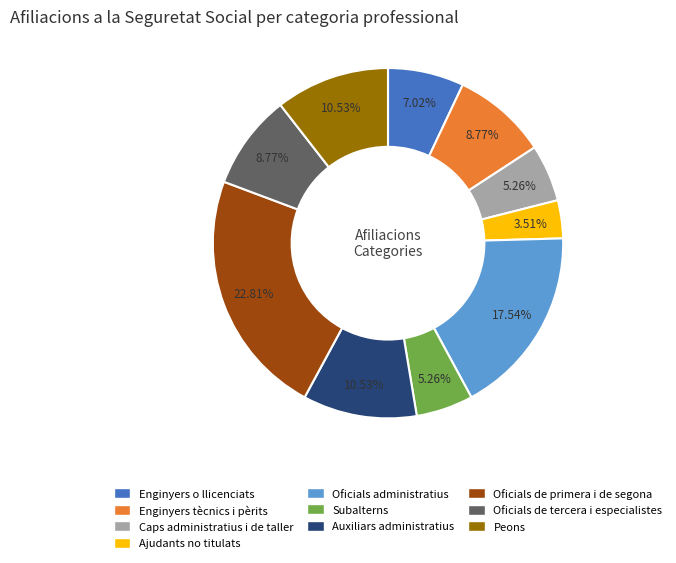

What percentage is the Oficials de tercera i especialistes slice, to the nearest percent?

9%